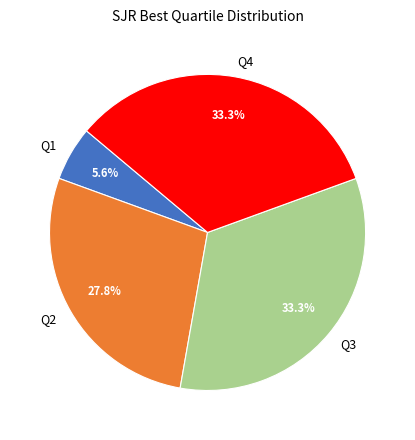

What portion of the pie excludes Q2?

72.2%